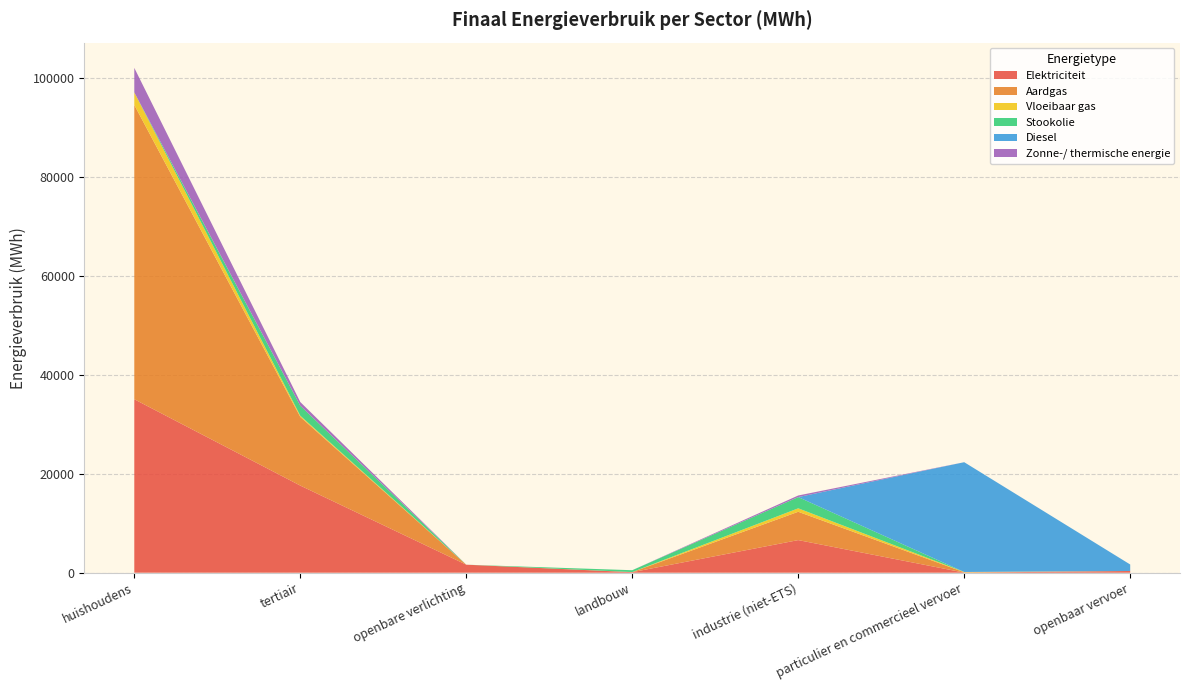

Reading left to right, what are all the values shown in this chart?

Elektriciteit: 35067.0	17616.6	1620.1	105.8	6592.4	18.0	347.6
Aardgas: 59500.5	13883.2	0.0	20.8	5726.2	71.7	0.0
Vloeibaar gas: 2539.7	240.3	0.0	3.3	698.2	55.3	0.0
Stookolie: 0.0	2024.5	0.0	373.9	2271.1	0.0	0.0
Diesel: 0.0	0.0	0.0	0.0	0.0	22195.7	1310.7
Zonne-/ thermische energie: 4958.6	742.8	0.0	0.0	323.1	0.0	0.0